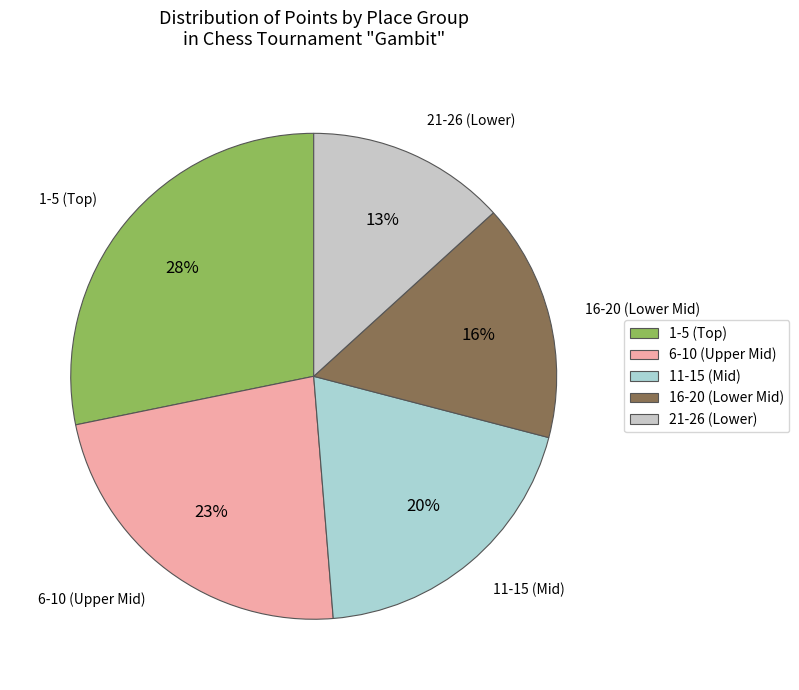

To the nearest percent, what portion does 16-20 (Lower Mid) represent?

16%